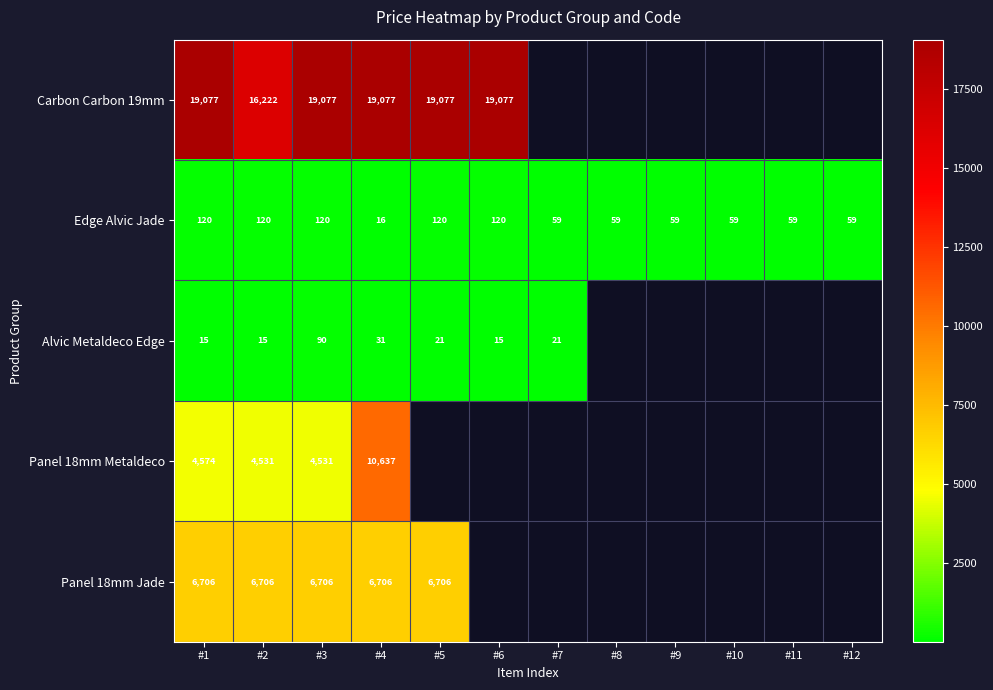

Is the value of Edge Alvic Jade at #12 greater than the value of Alvic Metaldeco Edge at #2?

Yes